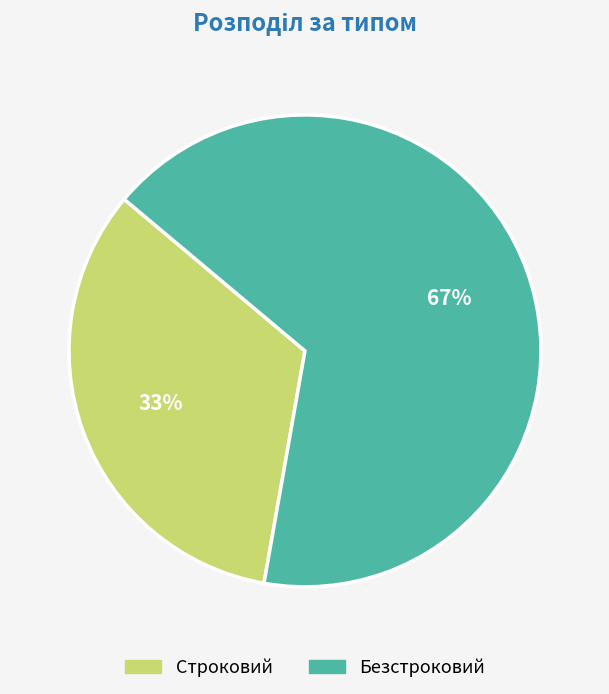

Is Безстроковий the majority of the pie?

Yes